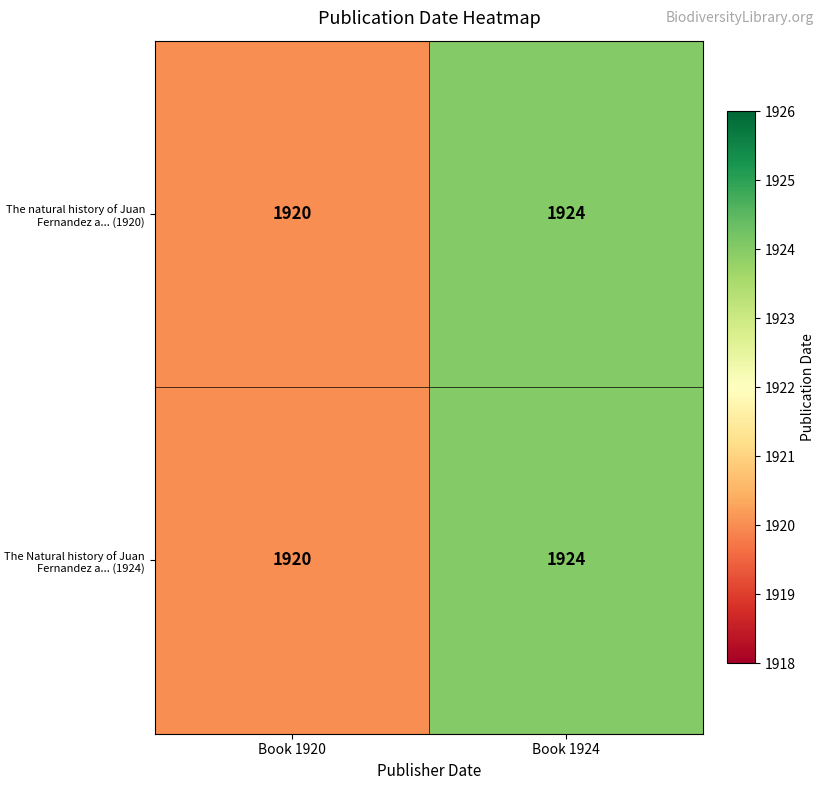

Is the value of The natural history of Juan Fernandez a... (1920) at Book 1920 greater than the value of The Natural history of Juan Fernandez a... (1924) at Book 1924?

No